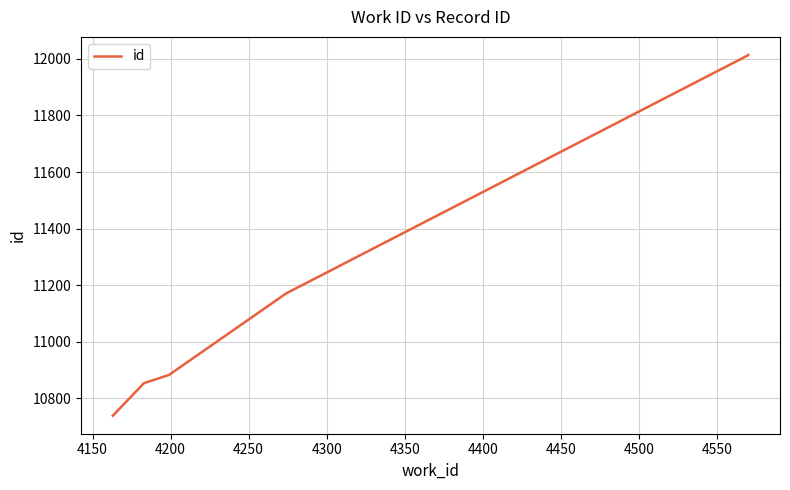

What is the value of the 5th point from the left?

12013